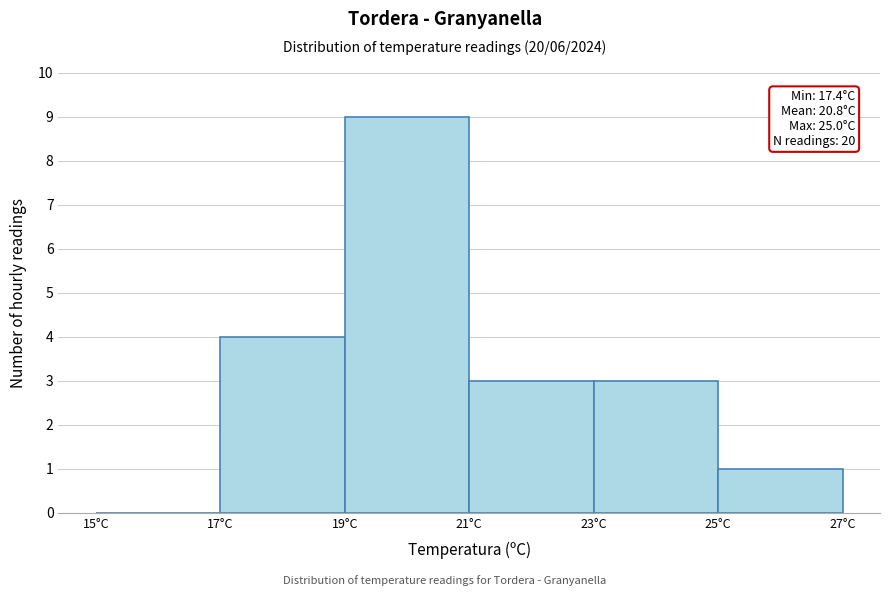

Over which range of the x-axis is the bar tallest?

19 to 21